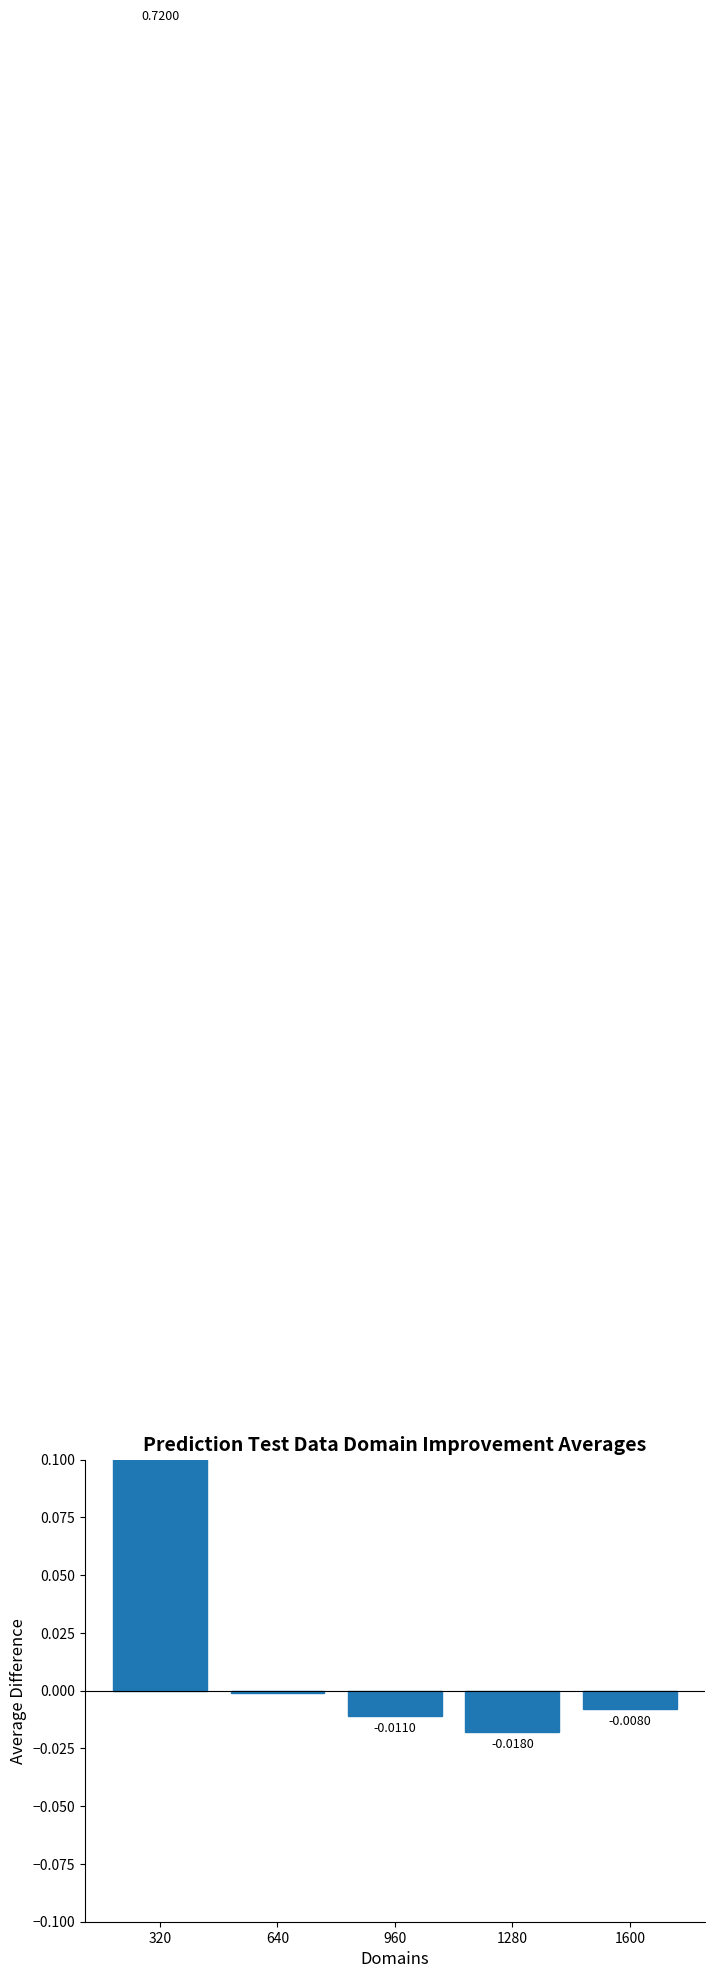

List the labels in order of value, smallest first.

1280, 960, 1600, 640, 320